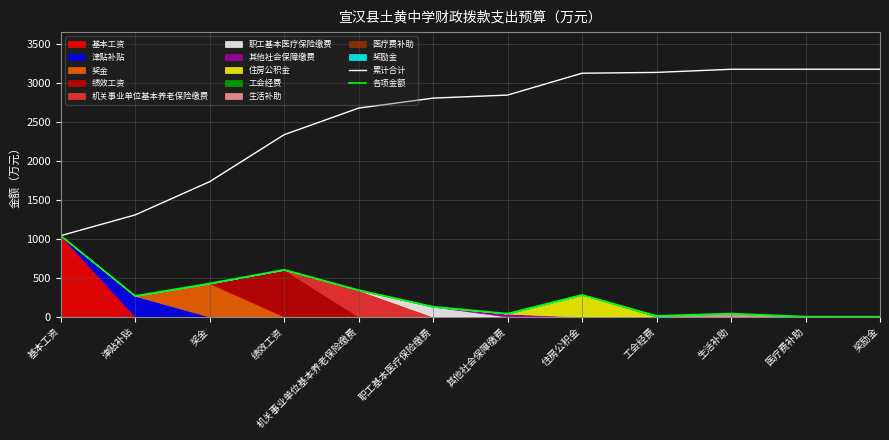

Rank the categories by 累计合计 value from lowest to highest.

基本工资, 津贴补贴, 奖金, 绩效工资, 机关事业单位基本养老保险缴费, 职工基本医疗保险缴费, 其他社会保障缴费, 住房公积金, 工会经费, 生活补助, 医疗费补助, 奖励金